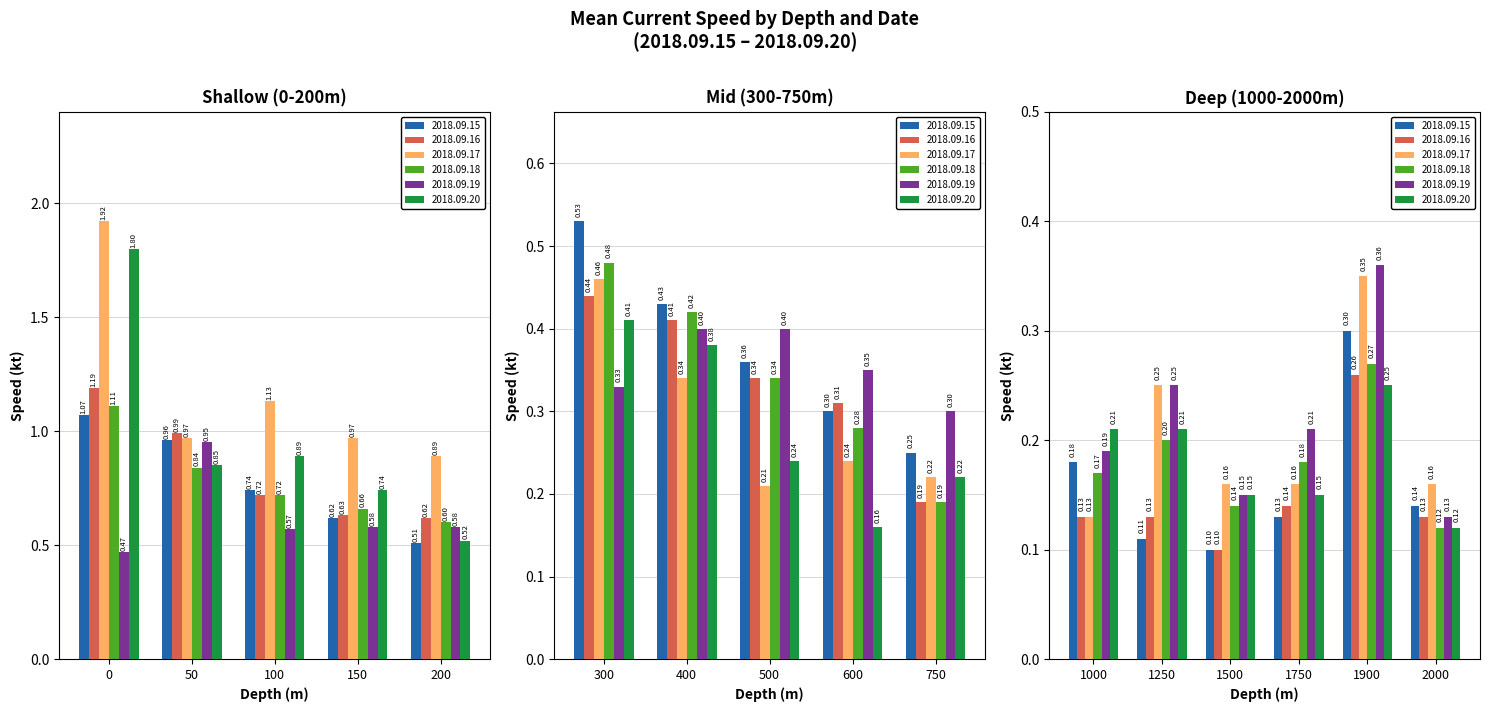

What is the sum of the 2018.09.16 values at 0 and 100?

1.9